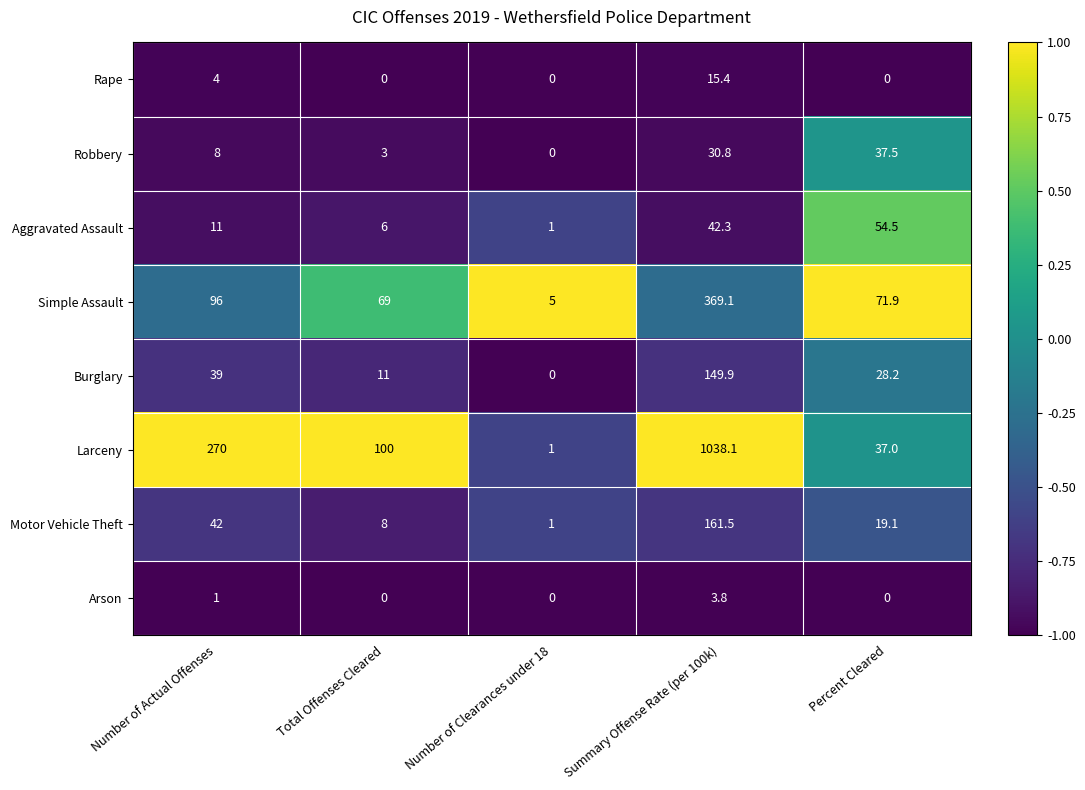

What is the average value of the Arson series?

1.0